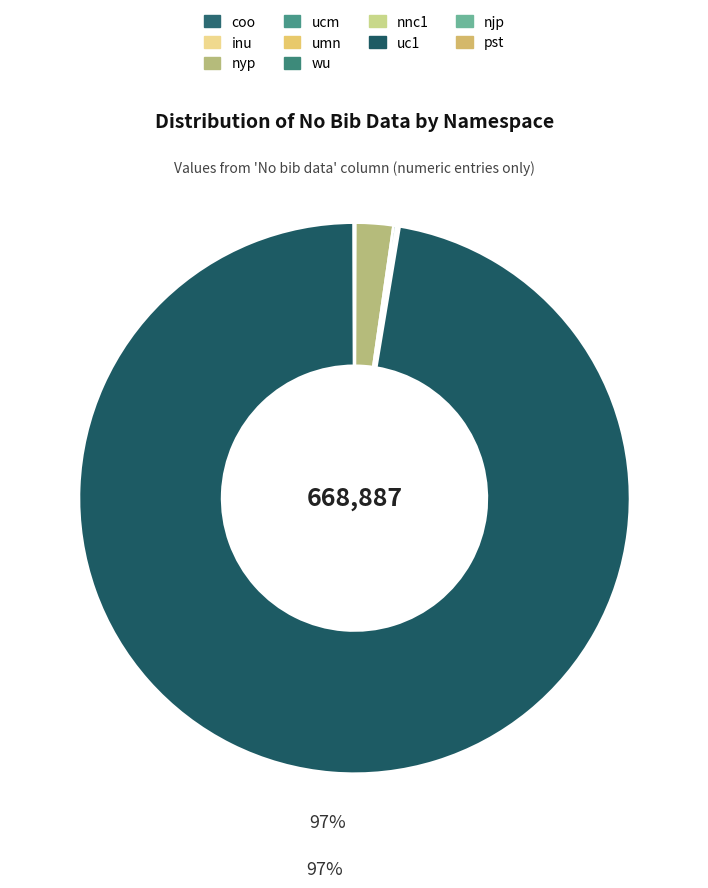

To the nearest percent, what is the average slice percentage?

10%